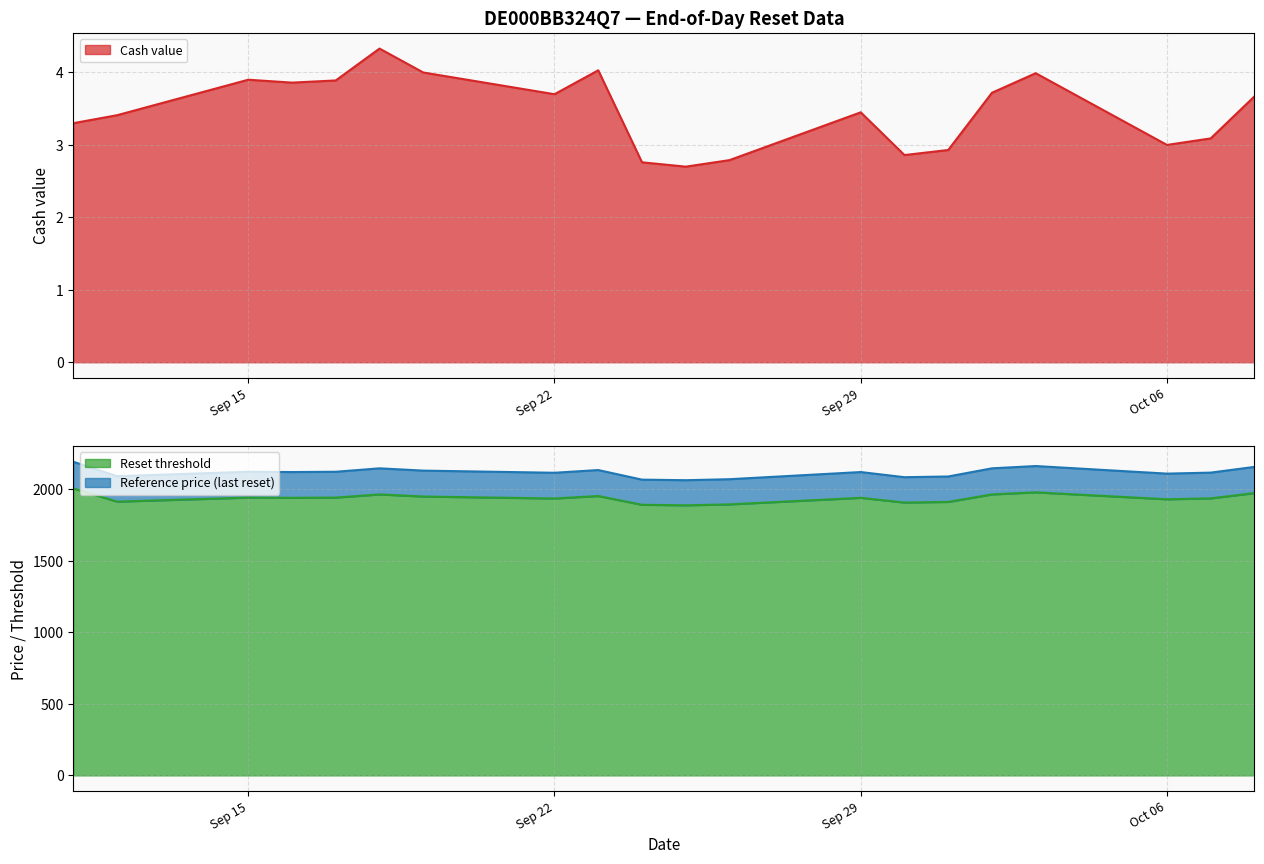

What are all the series names shown in the legend?

Cash value, Reset threshold, Reference price